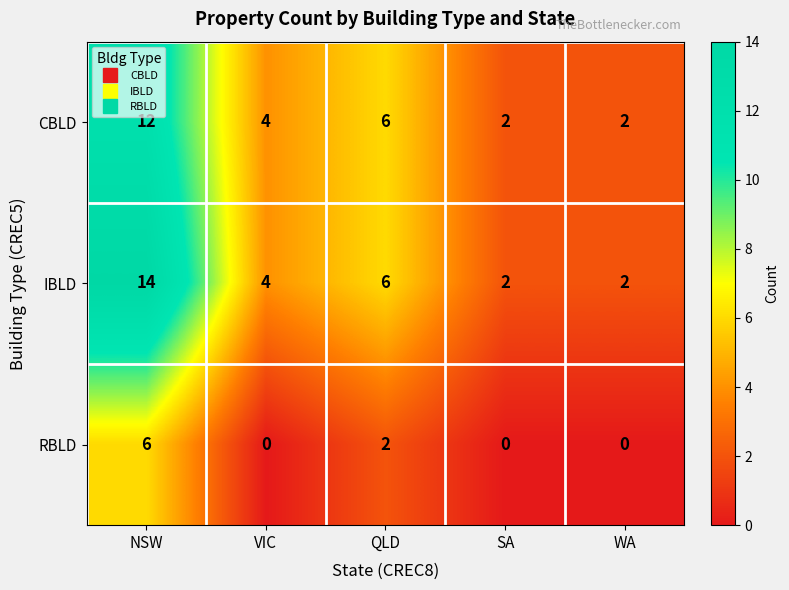

Which series has the widest spread of values?

IBLD